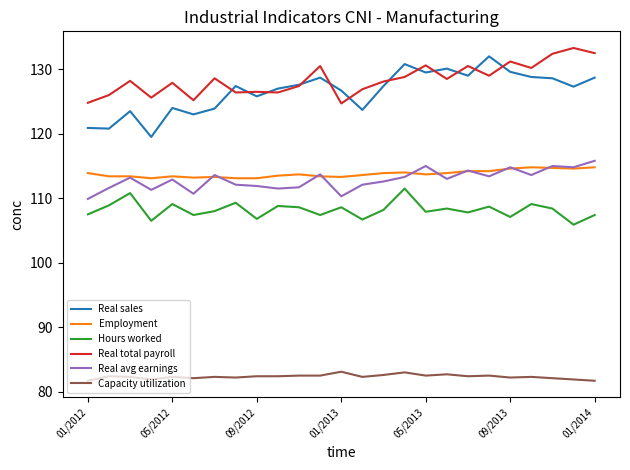

What is the highest value of the Capacity utilization series?

83.1